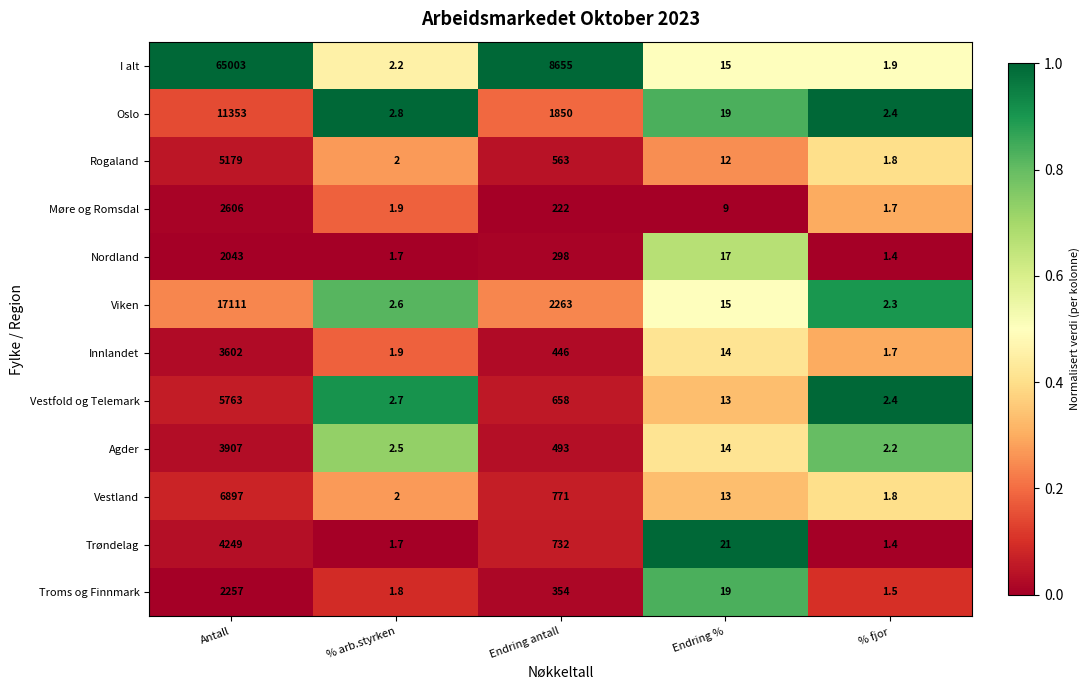

At which label is I alt closest to 32502?

Endring antall